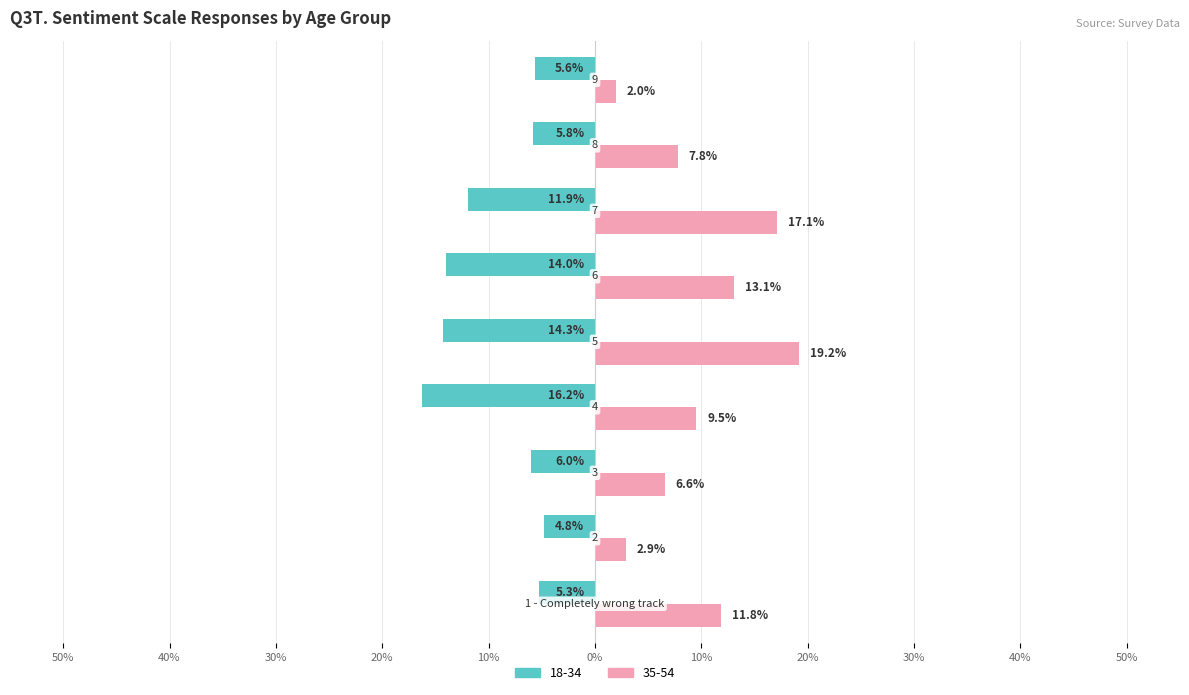

What are all the series names shown in the legend?

18-34, 35-54